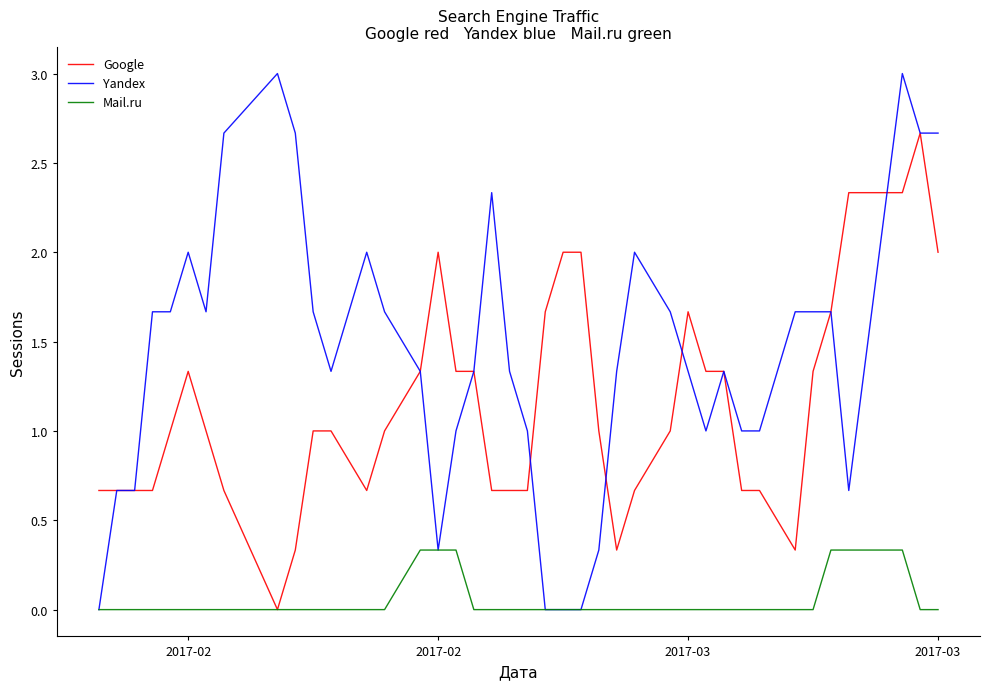

Which series has the widest spread of values?

Yandex